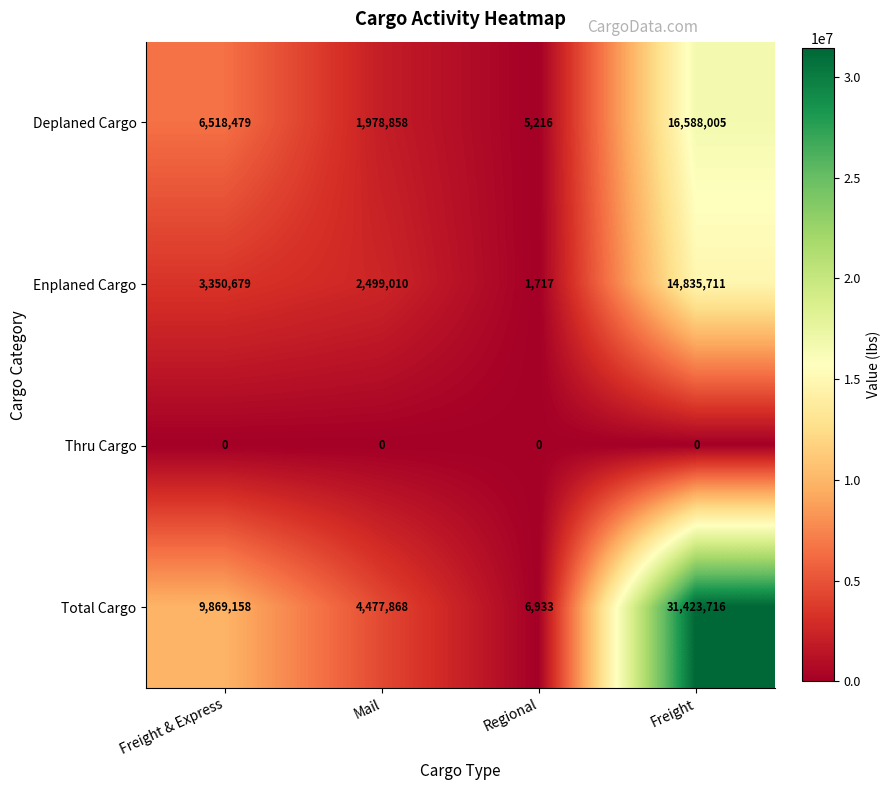

Which series has the widest spread of values?

Total Cargo